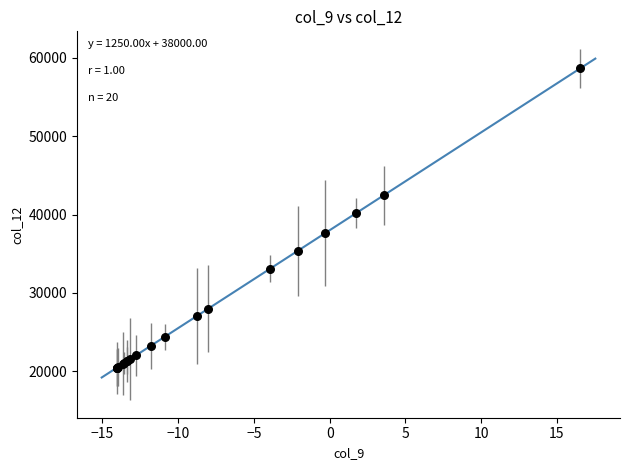

What Y value in the scatter plot is closest to 39554?

40177.4